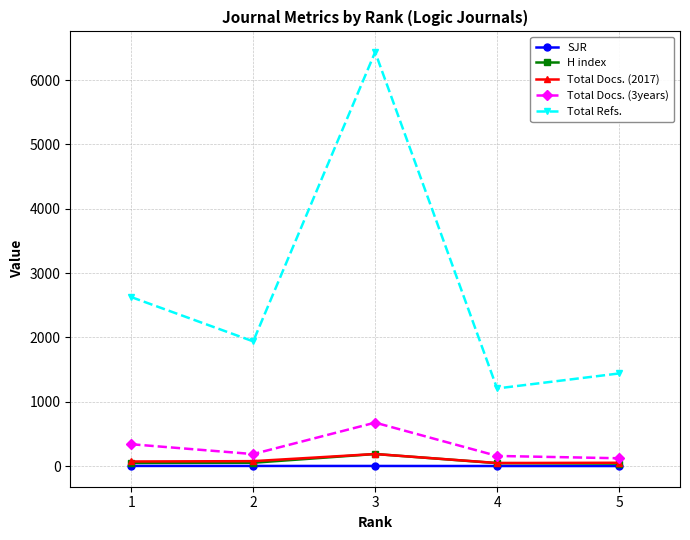

At which category is the sum across all series the highest?

3